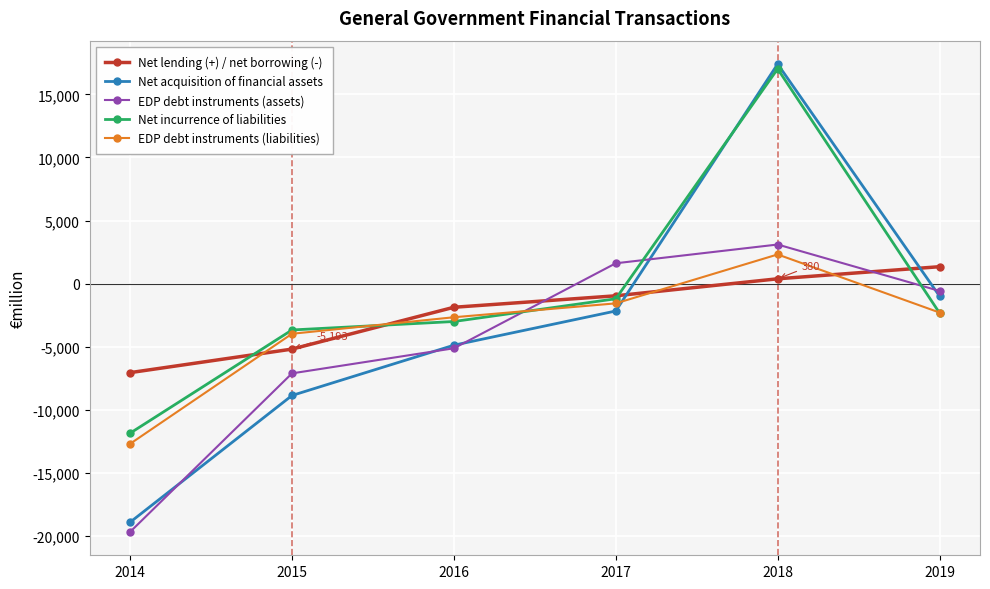

Where does the EDP debt instruments (assets) series first go above -582?

2017